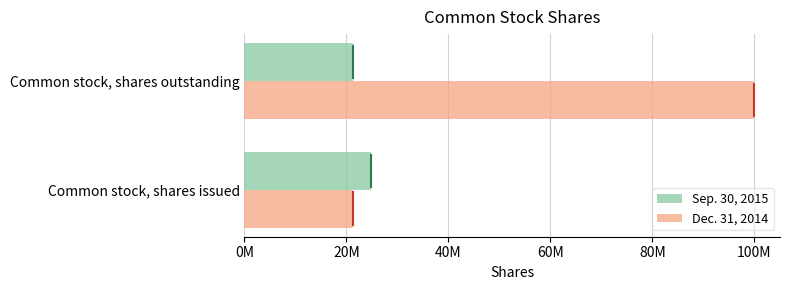

What are all the series names shown in the legend?

Sep. 30, 2015, Dec. 31, 2014